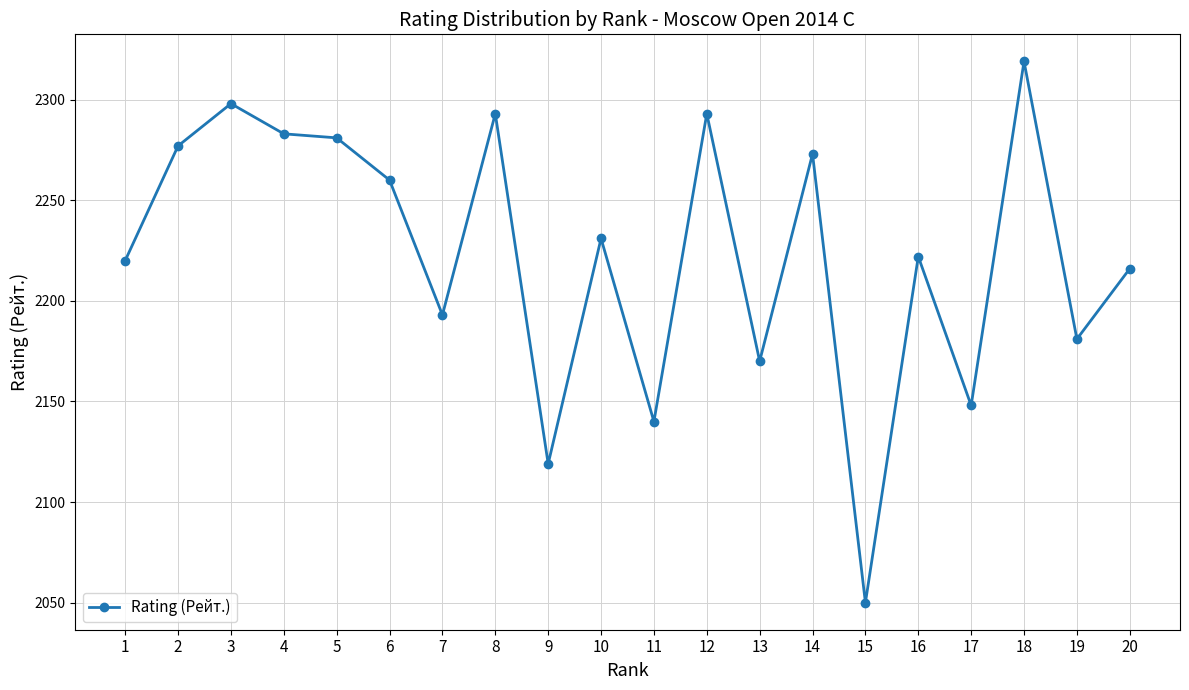

At which category does the data reach its first local peak?

3